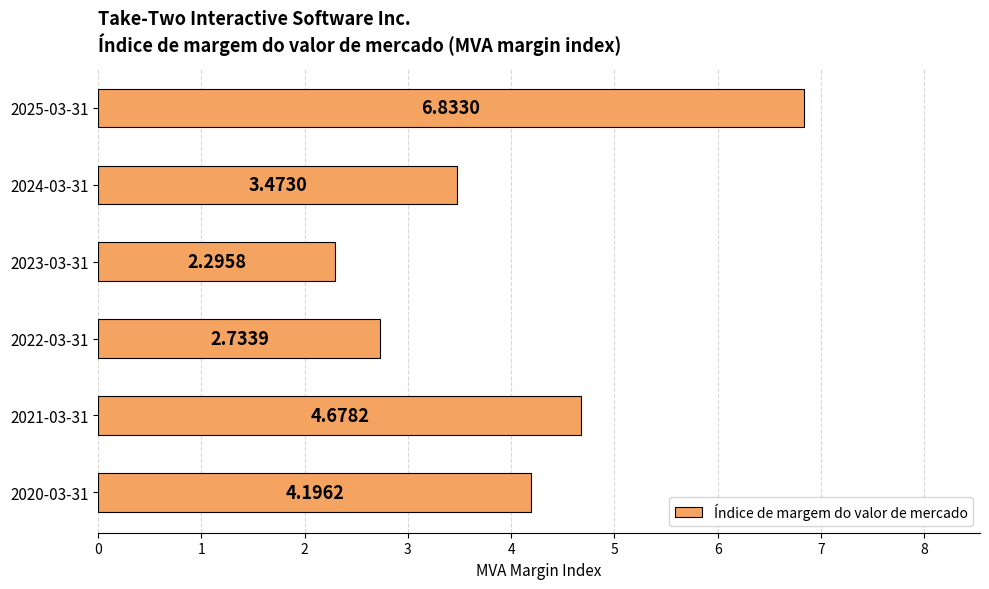

What is the change in value from 2022-03-31 to 2020-03-31?

+1.5